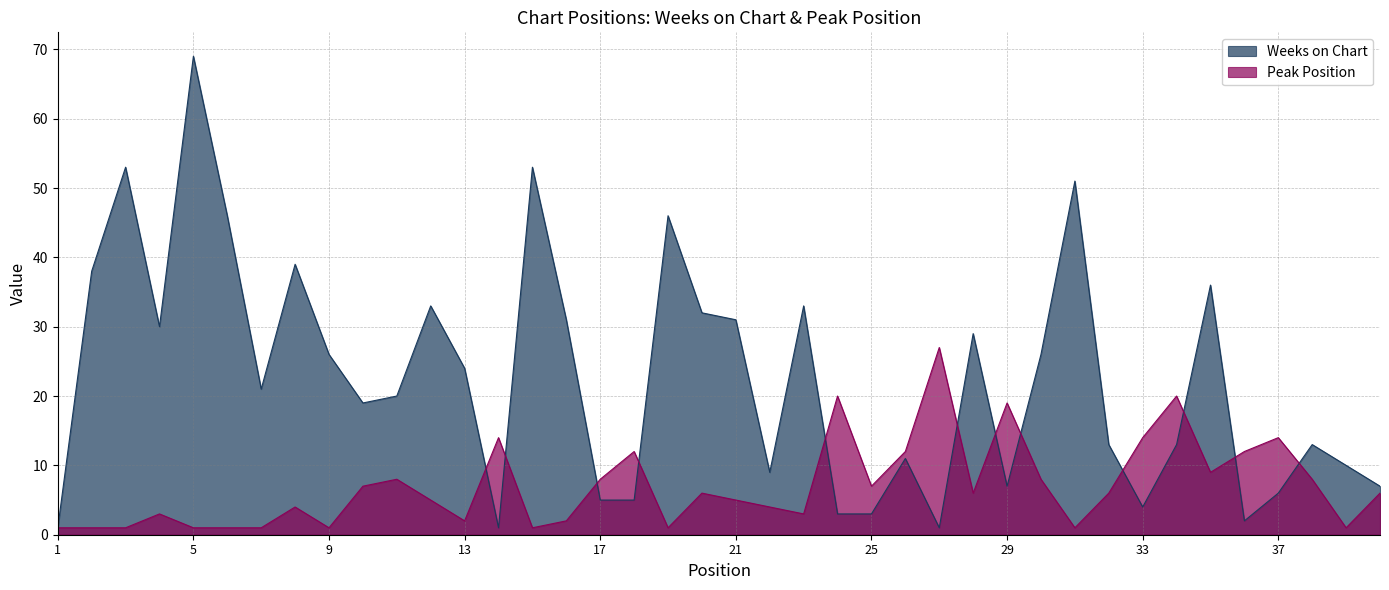

At which label does Peak Position reach its minimum?

1